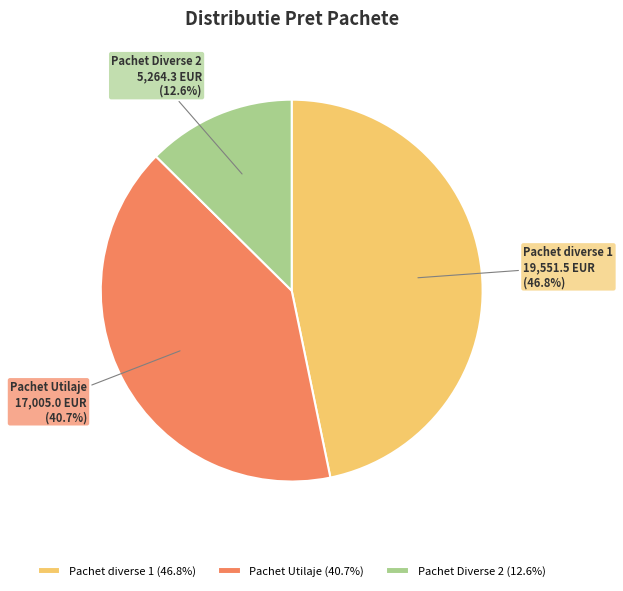

What percentage do Pachet diverse 1 and Pachet Utilaje together represent?

87.4%